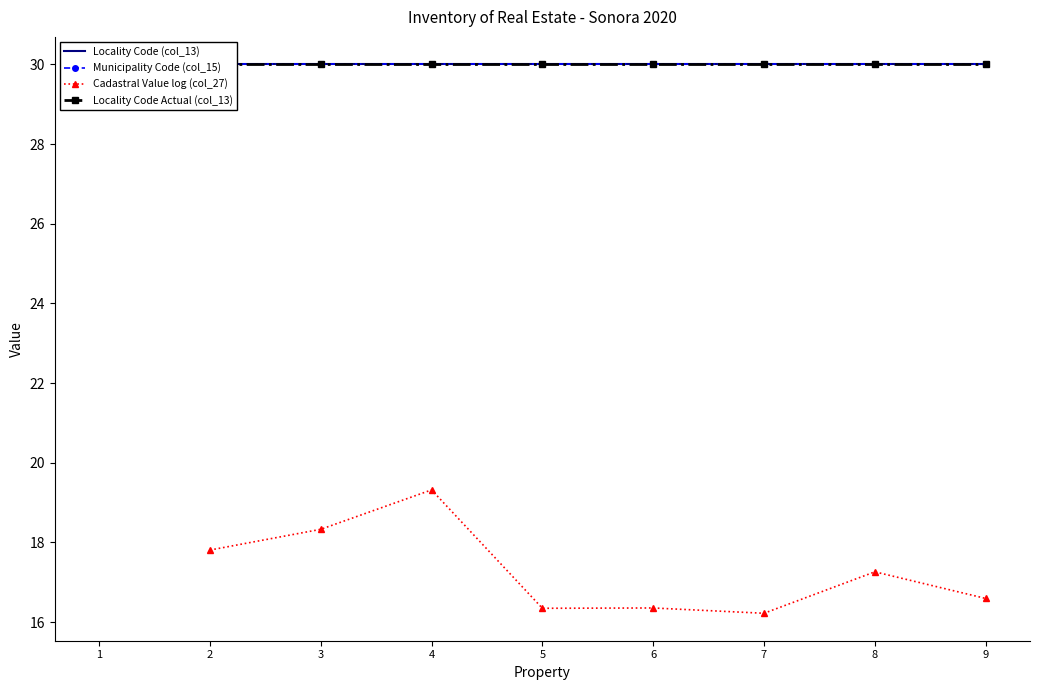

What is the value of the Cadastral Value log (col_27) point at the 4th from the left?

19.3